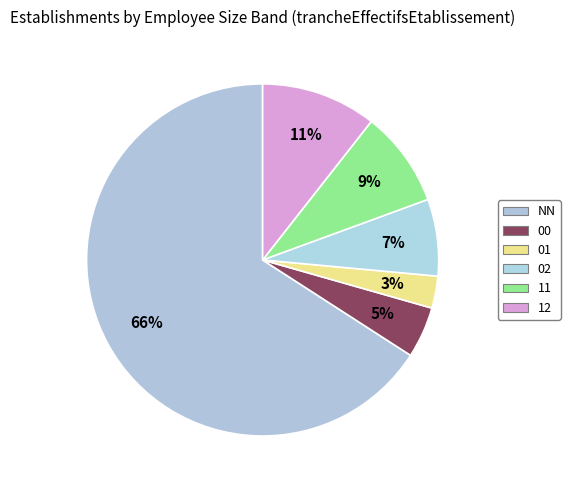

Does any single category account for the majority?

Yes